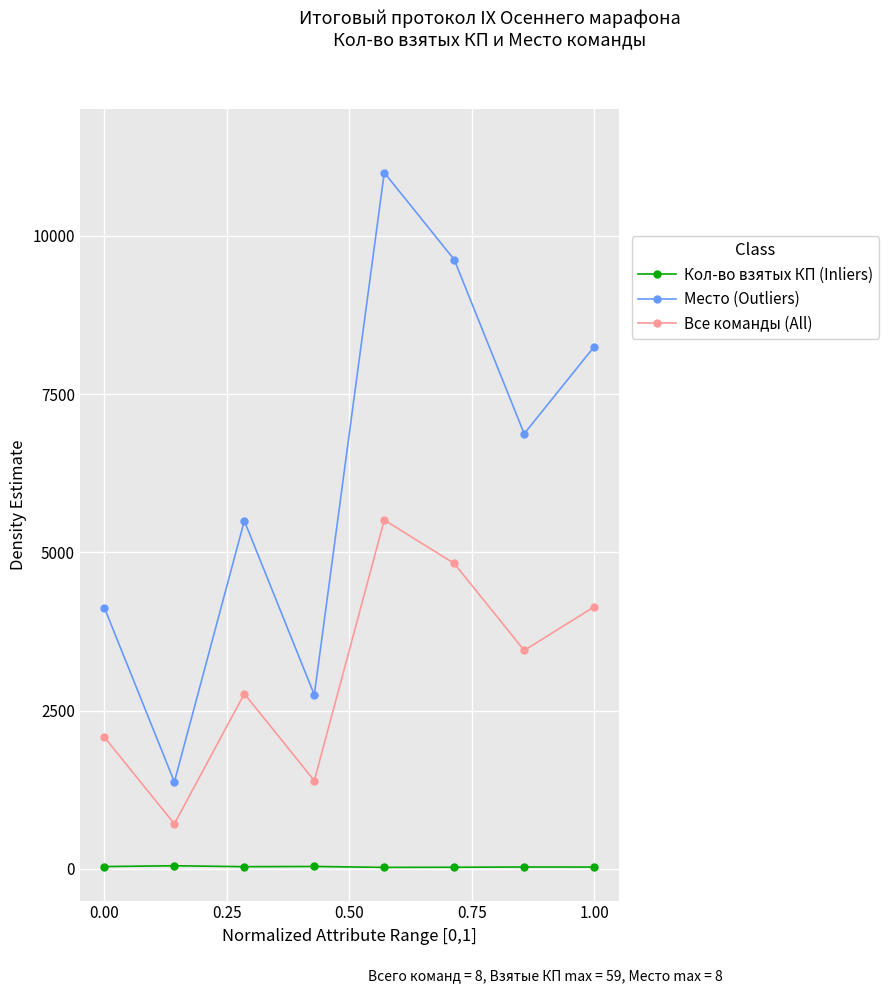

True or false: Кол-во взятых КП (Inliers) and Место (Outliers) intersect in this chart.

False